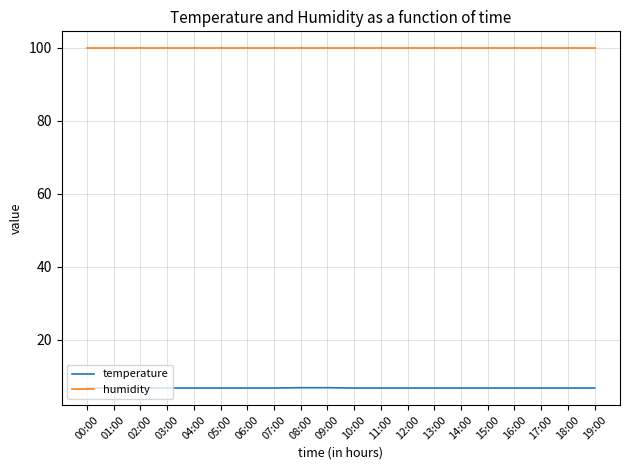

At 18:00, list the series in order from smallest to largest.

temperature, humidity